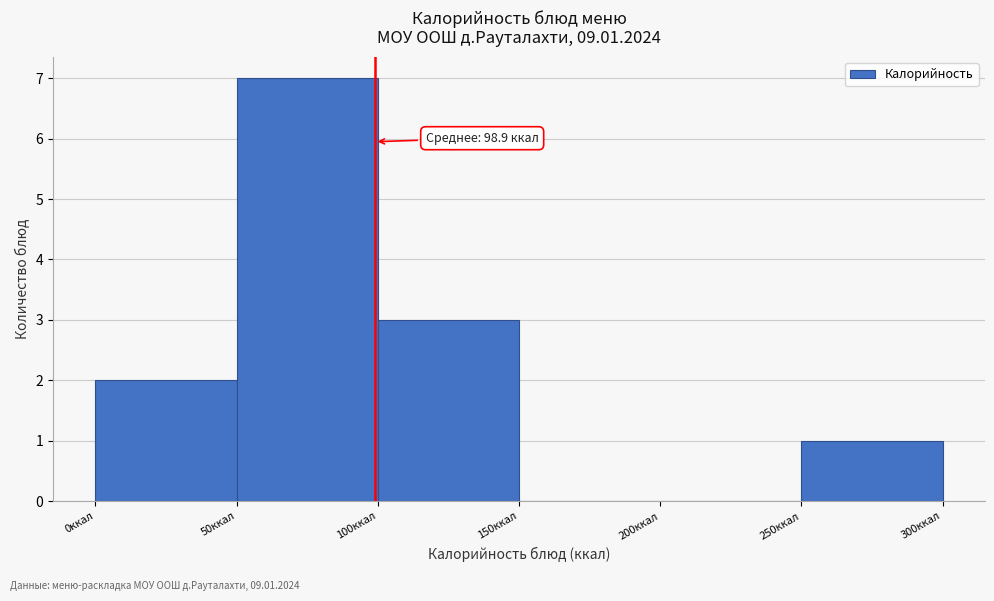

Which range on the x-axis has the tallest bar?

50 to 100